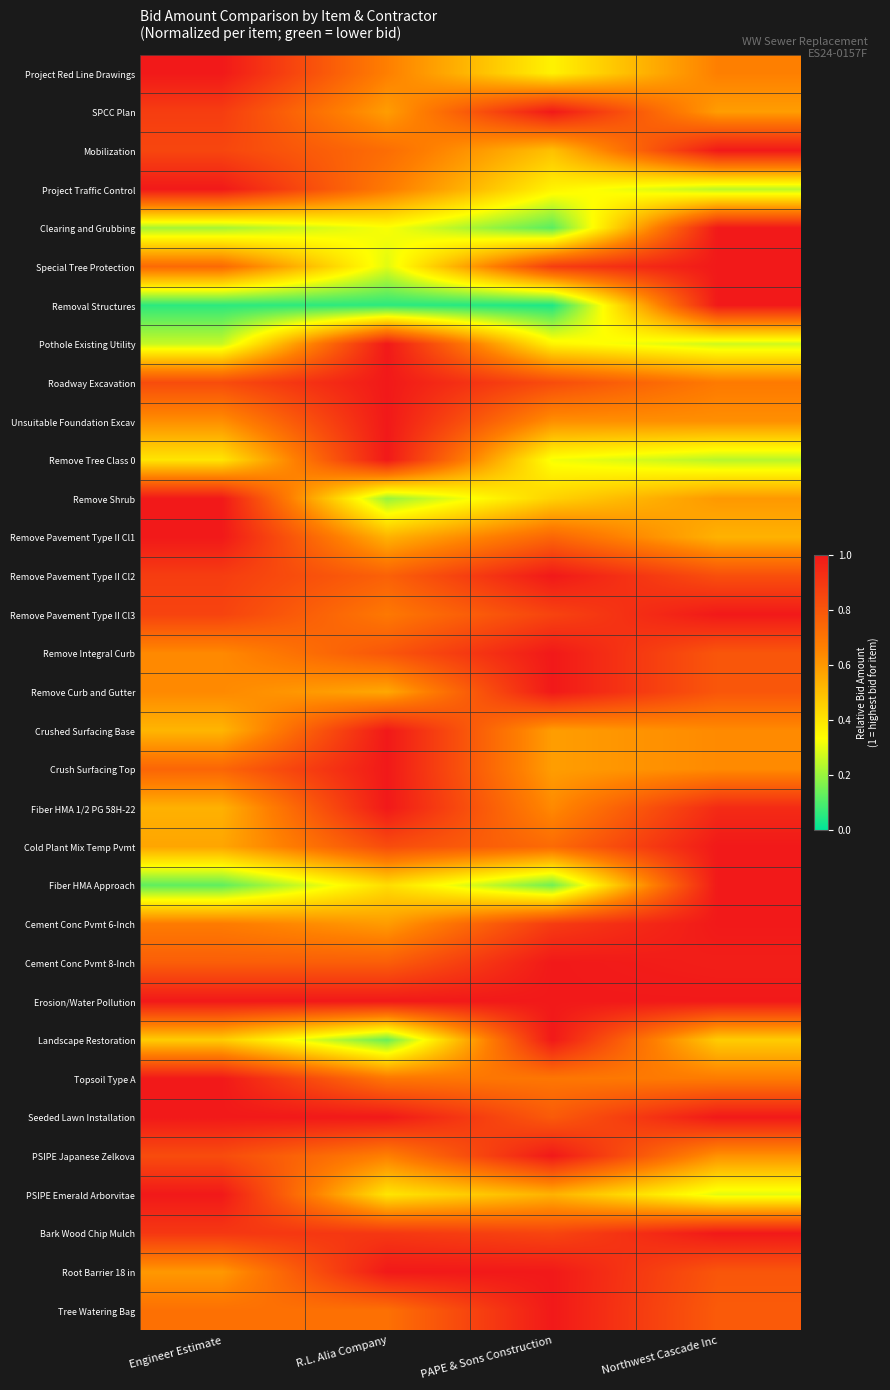

Rank the series by their maximum value, from lowest to highest.

Project Red Line Drawings, SPCC Plan, Mobilization, Project Traffic Control, Clearing and Grubbing, Special Tree Protection, Removal Structures, Pothole Existing Utility, Roadway Excavation, Unsuitable Foundation Excav, Remove Tree Class 0, Remove Shrub, Remove Pavement Type II Cl1, Remove Pavement Type II Cl2, Remove Pavement Type II Cl3, Remove Integral Curb, Remove Curb and Gutter, Crushed Surfacing Base, Crush Surfacing Top, Fiber HMA 1/2 PG 58H-22, Cold Plant Mix Temp Pvmt, Fiber HMA Approach, Cement Conc Pvmt 6-Inch, Cement Conc Pvmt 8-Inch, Erosion/Water Pollution, Landscape Restoration, Topsoil Type A, Seeded Lawn Installation, PSIPE Japanese Zelkova, PSIPE Emerald Arborvitae, Bark Wood Chip Mulch, Root Barrier 18 in, Tree Watering Bag